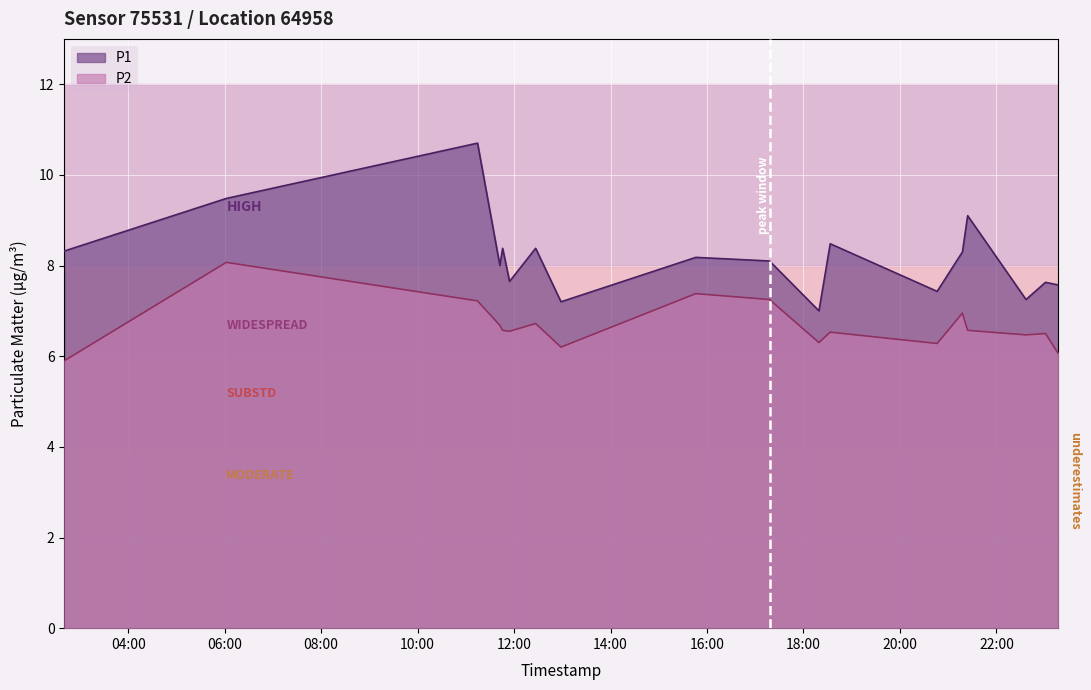

Between 2023-08-20T23:17:12 and 2023-08-20T21:24:14, which is larger?

2023-08-20T21:24:14